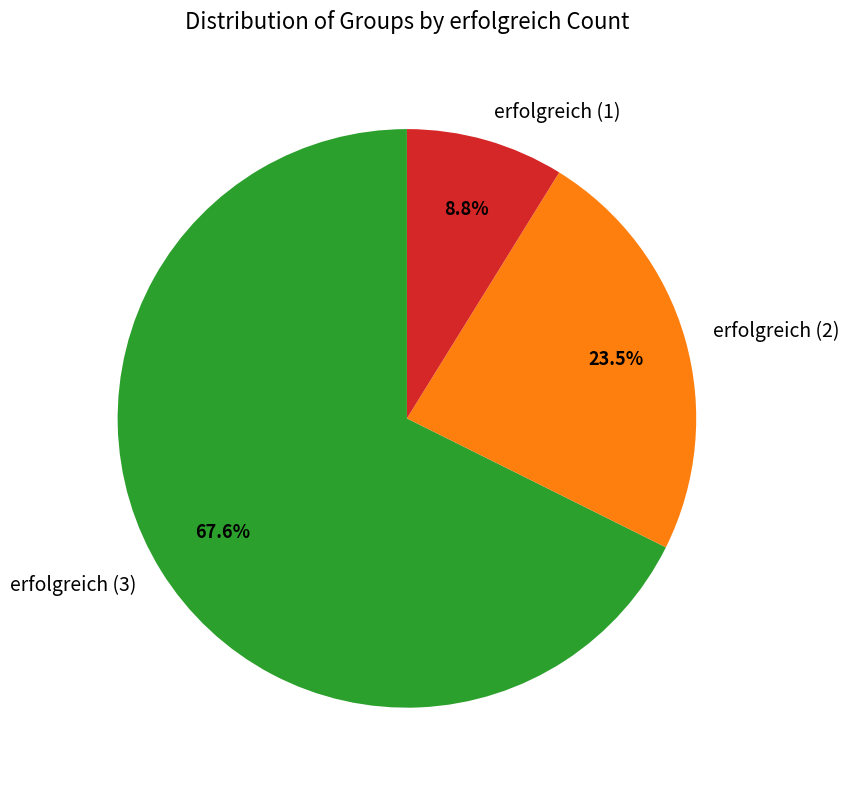

Which slice represents more than half of the pie?

erfolgreich (3)